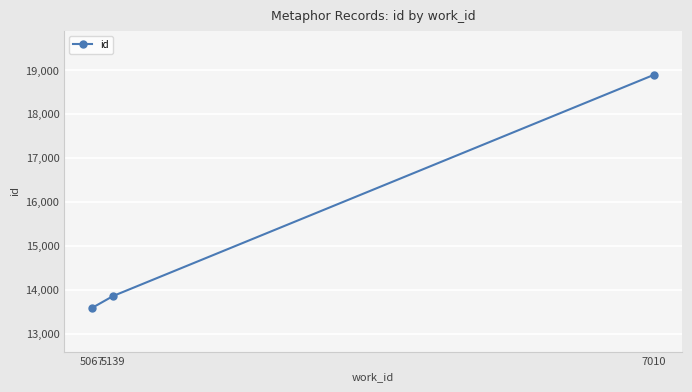

Reading left to right, list all the values displayed in this chart.

13588	13856	18900